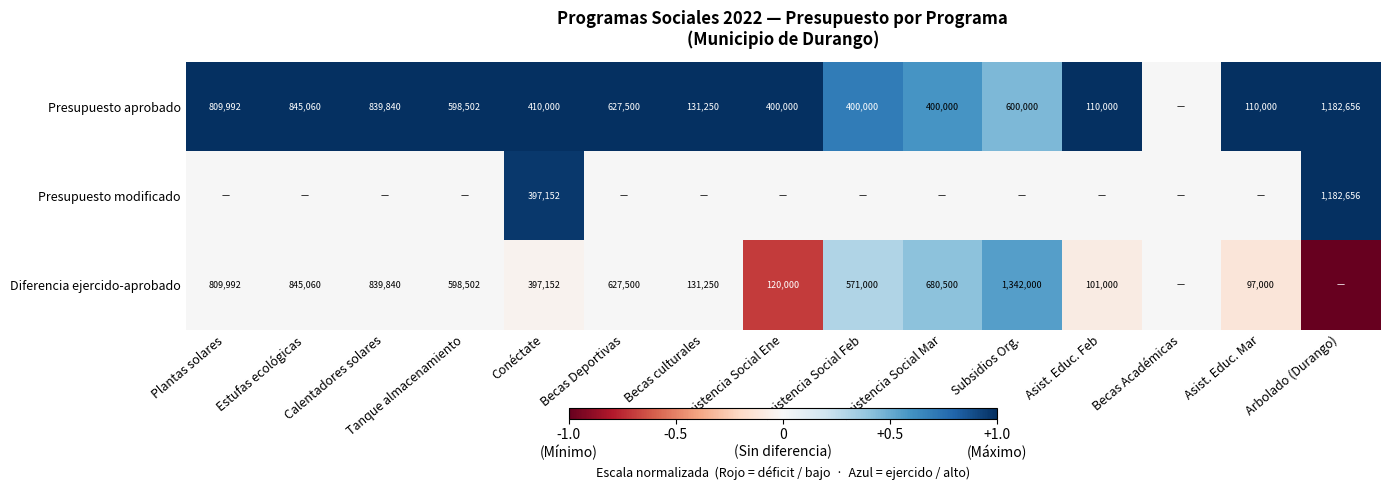

How many distinct data groups are displayed?

3